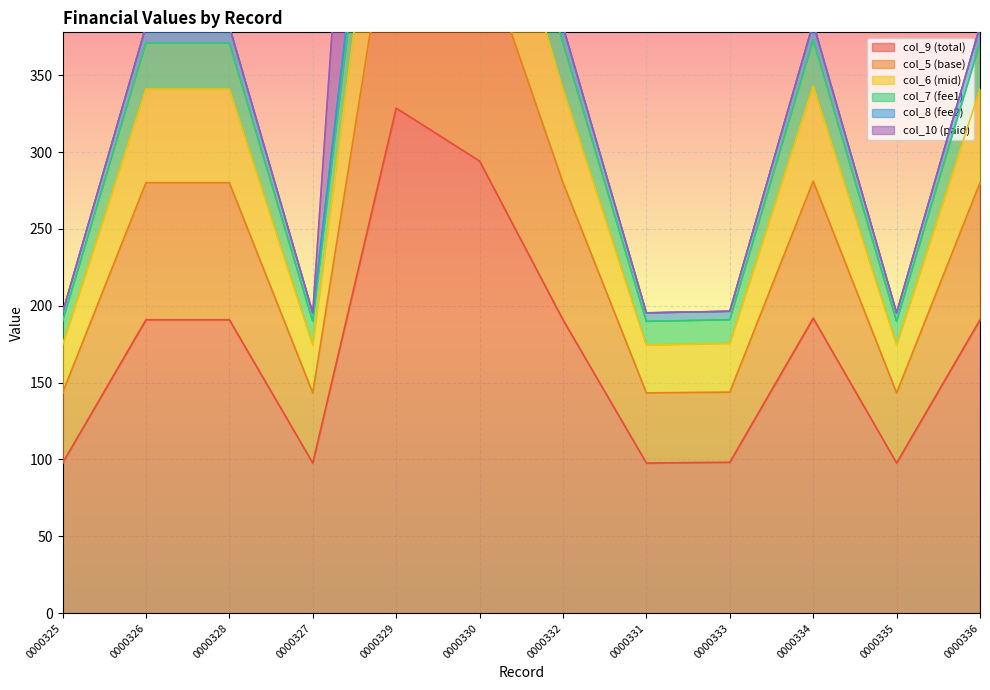

In col_9, how many points are lower than both neighbors (excluding endpoints)?

3